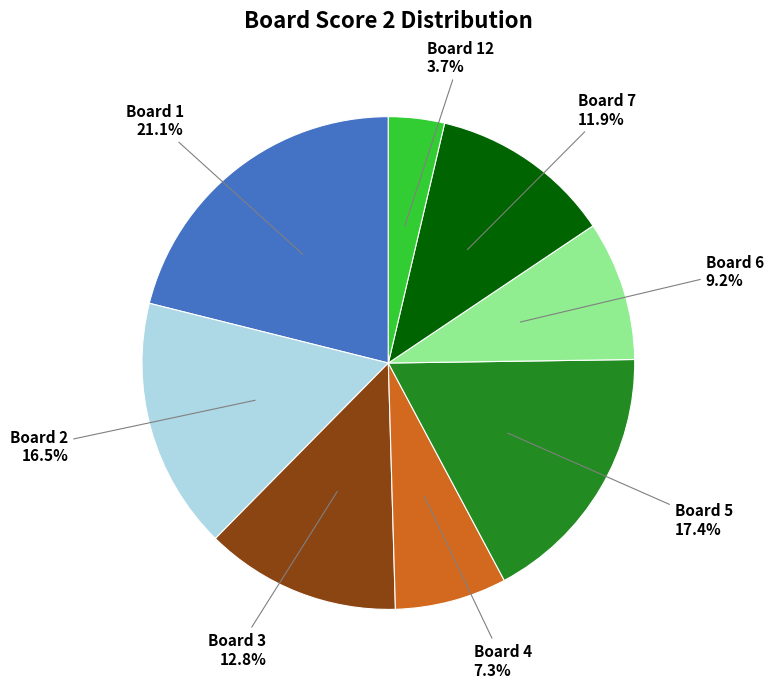

Is there a majority slice in this chart?

No